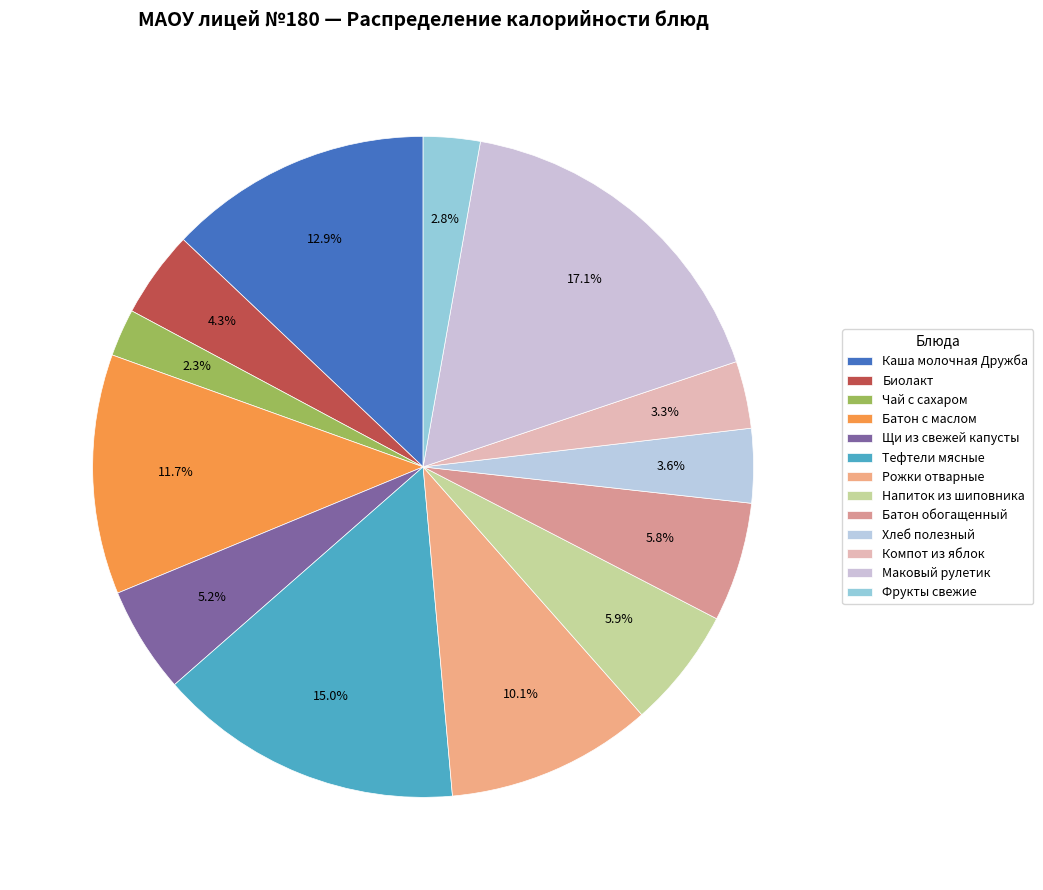

To the nearest percent, what is the difference between the largest and smallest slice percentages?

15%